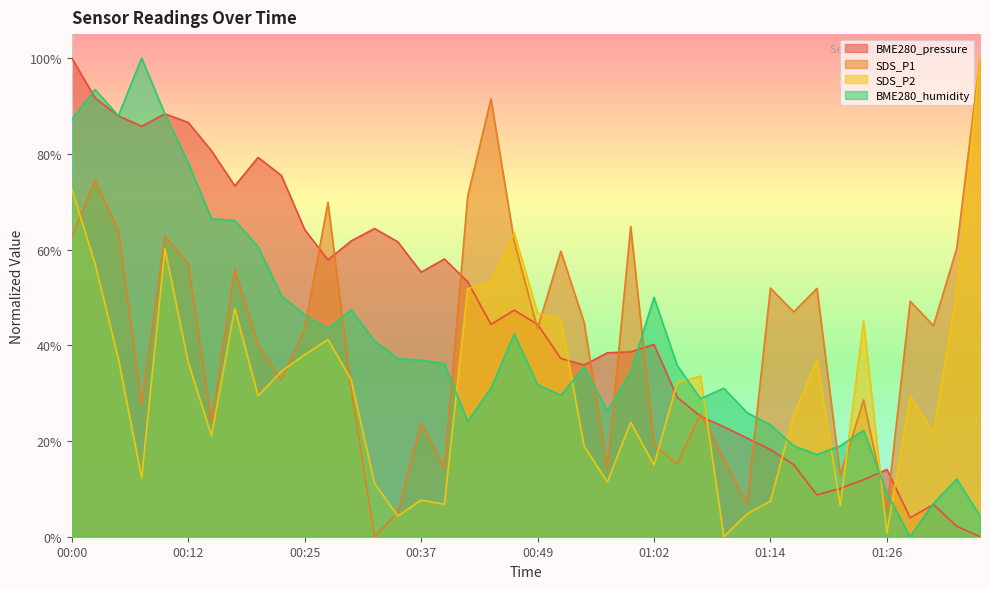

Which series ends up on top after the final intersection of BME280_pressure and BME280_humidity?

BME280_humidity